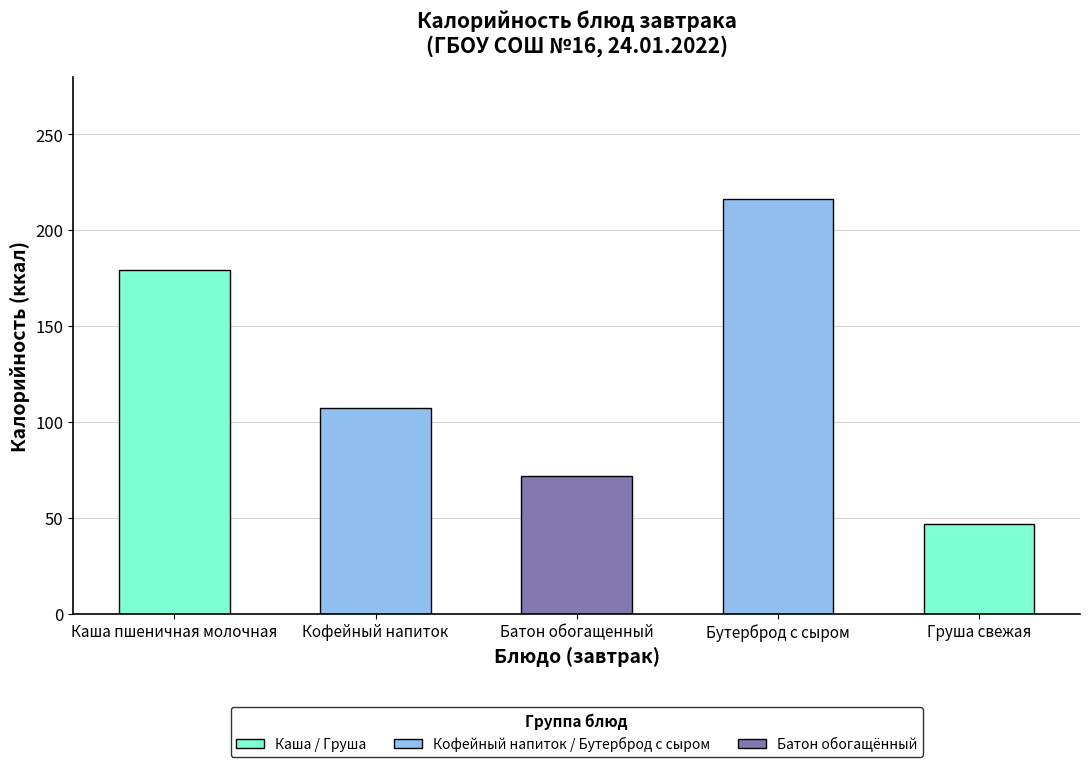

What is the smallest value displayed?

47